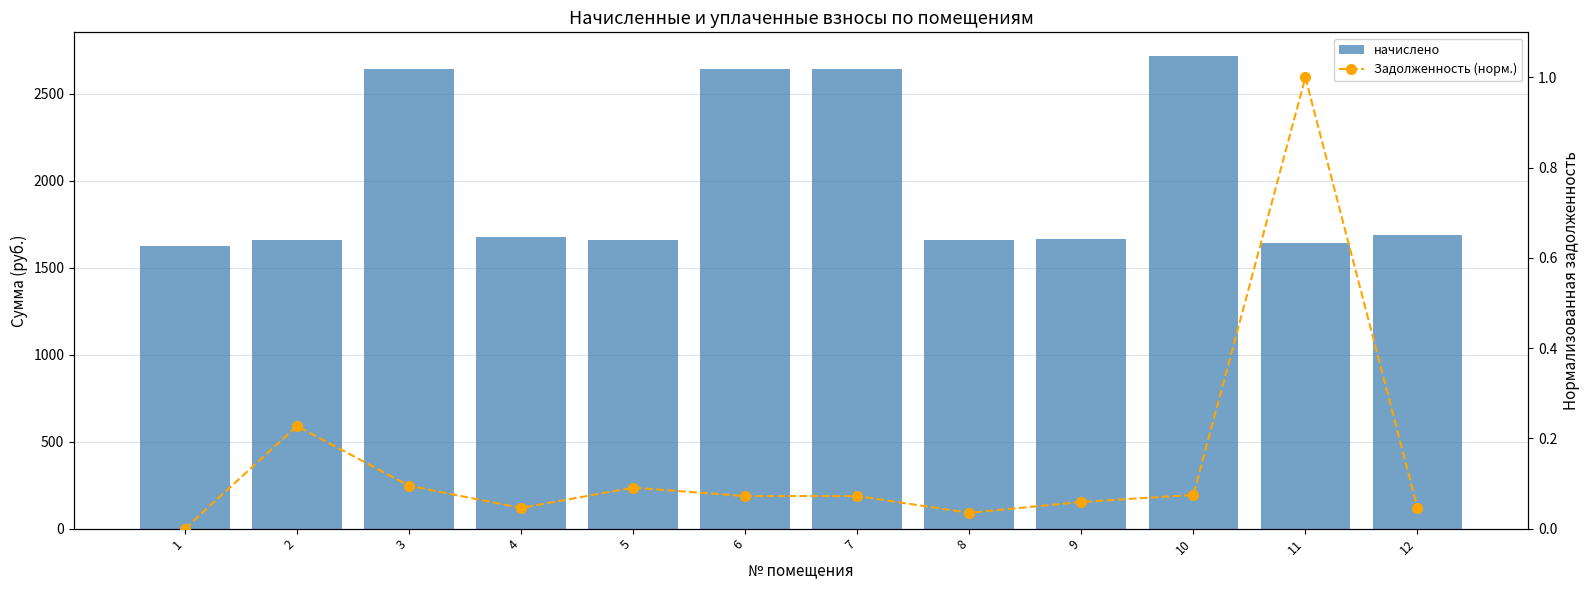

Count the number of categories in the chart.

12